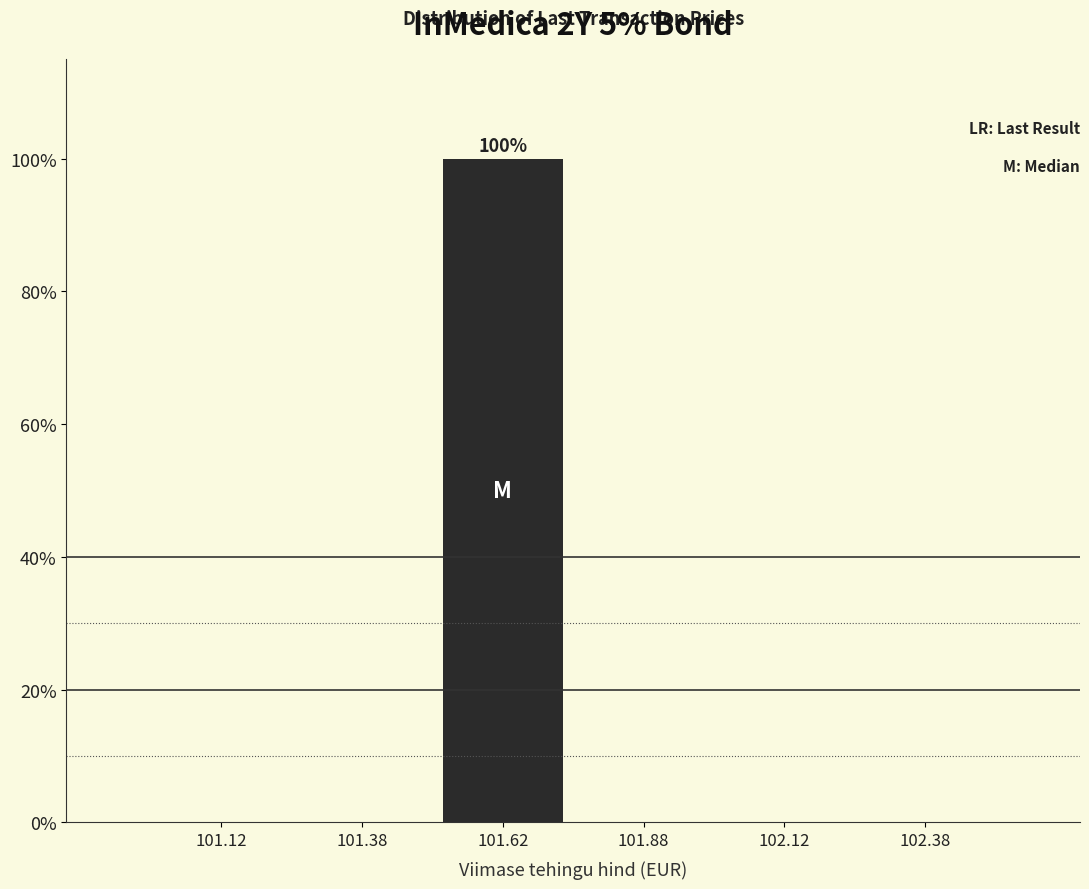

Which range on the x-axis has the tallest bar?

101.50 to 101.75